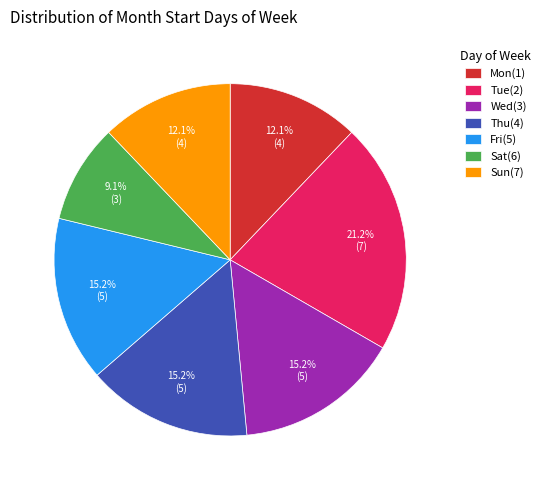

How many segments does this pie chart have?

7